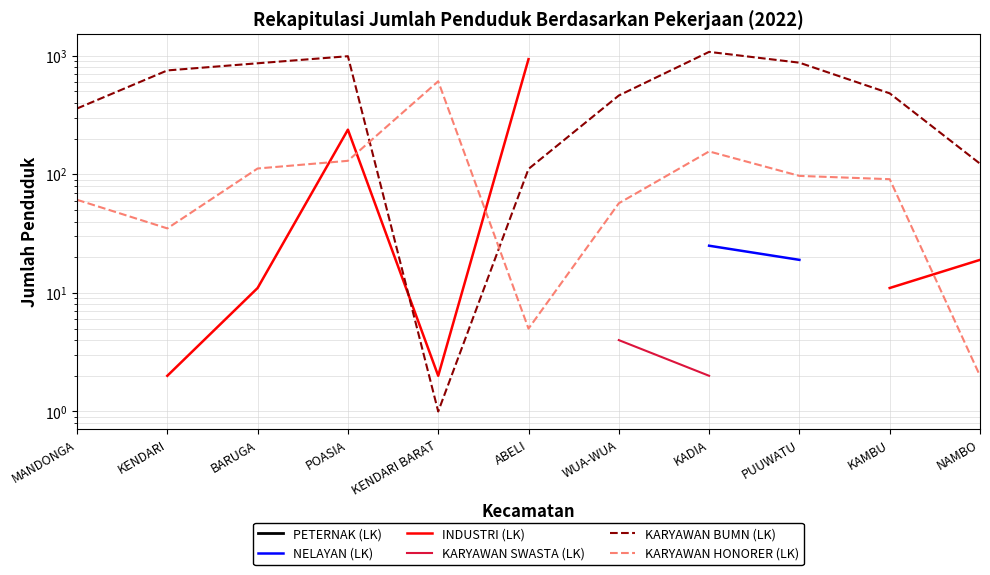

True or false: NELAYAN (LK) and KARYAWAN SWASTA (LK) intersect in this chart.

False